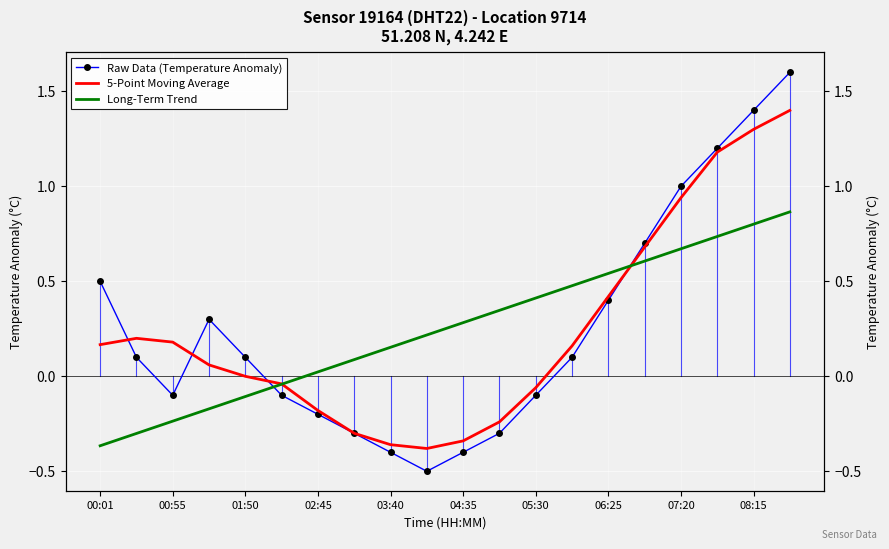

What is the smallest value displayed?

-0.5